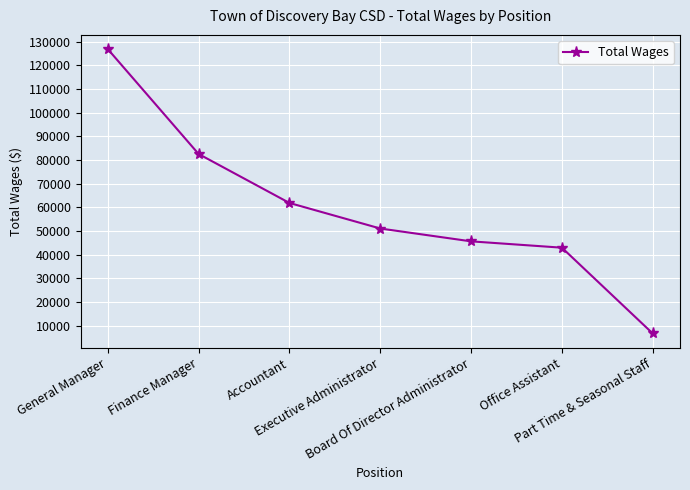

Reading left to right, list all the values displayed in this chart.

126832	82536	61858	51069	45647	42970	6735